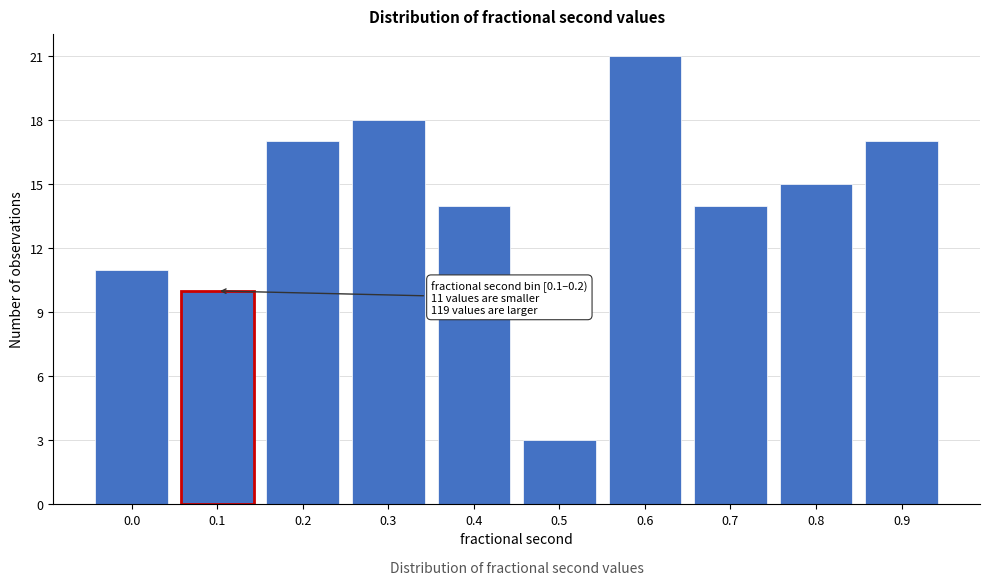

Reading left to right, what are all the values shown in this chart?

11	10	17	18	14	3	21	14	15	17